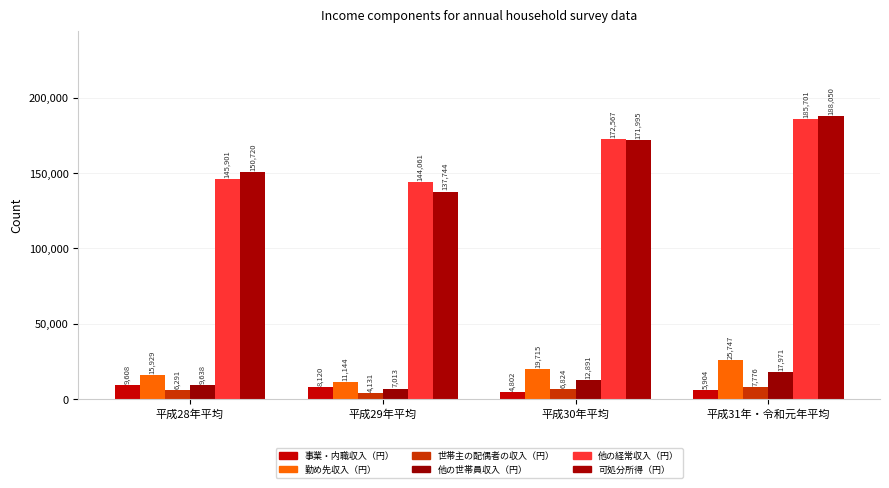

What is the total value across all series at 平成29年平均?

312213